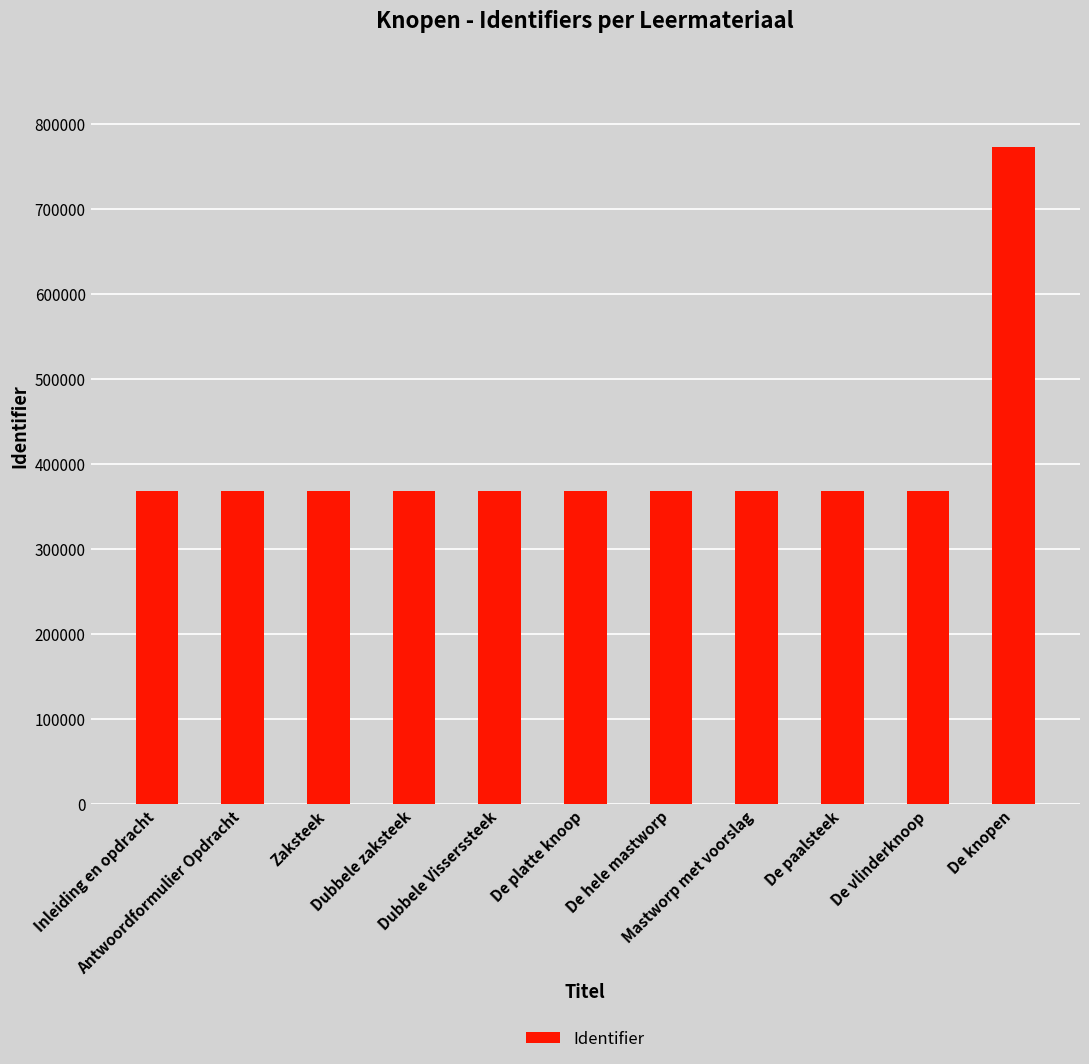

What is the average value?

404290